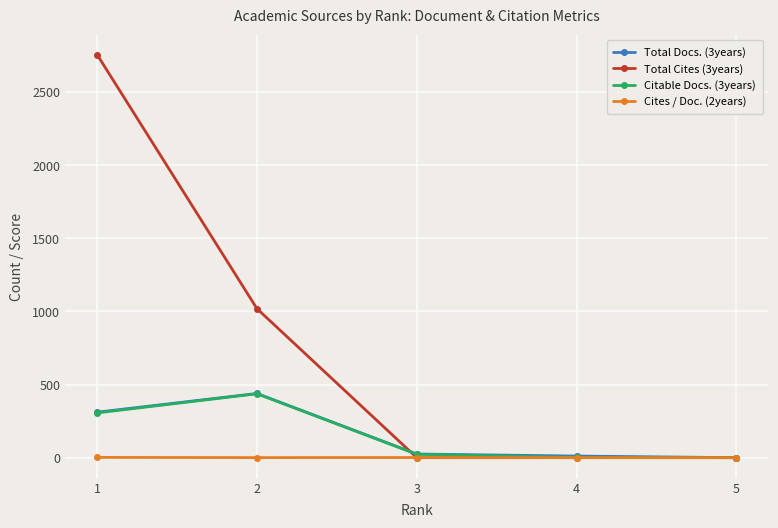

True or false: Total Cites (3years) has more than 1 points higher than both neighbors.

False